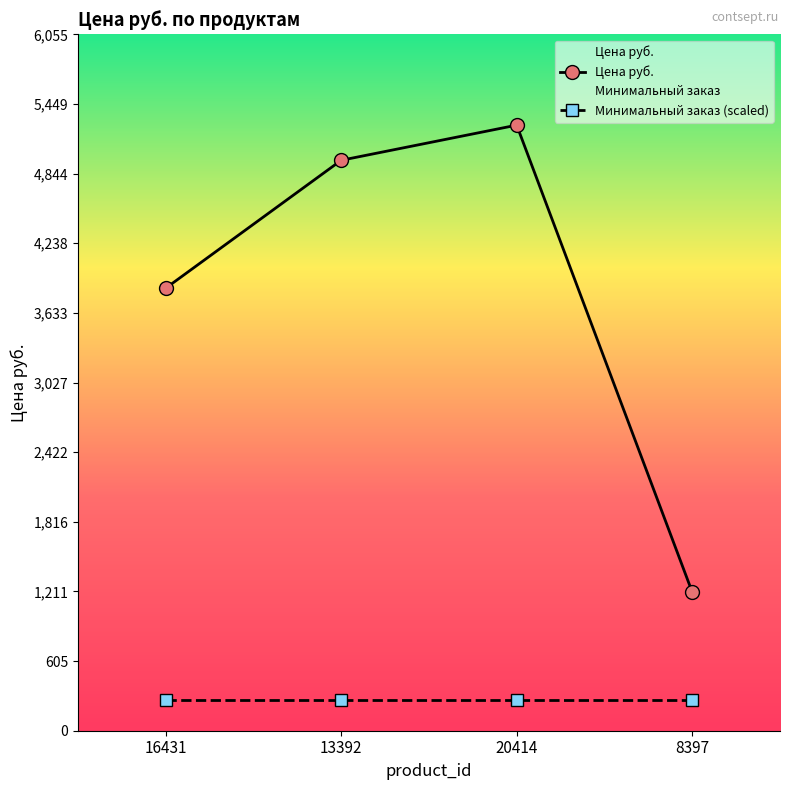

Between 16431 and 8397, which is larger?

16431